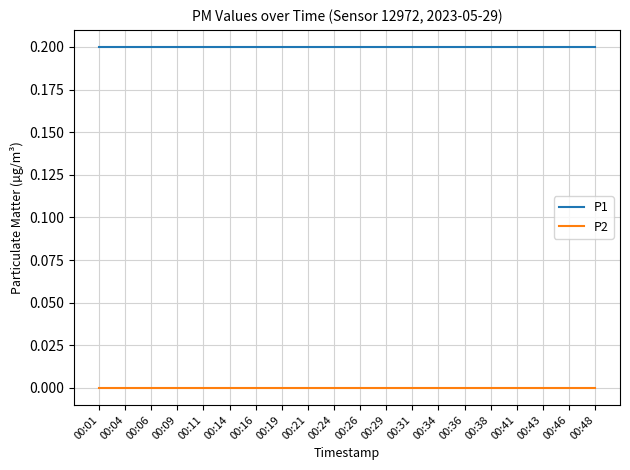

Is the value of P1 at 00:34 greater than the value of P2 at 00:06?

Yes